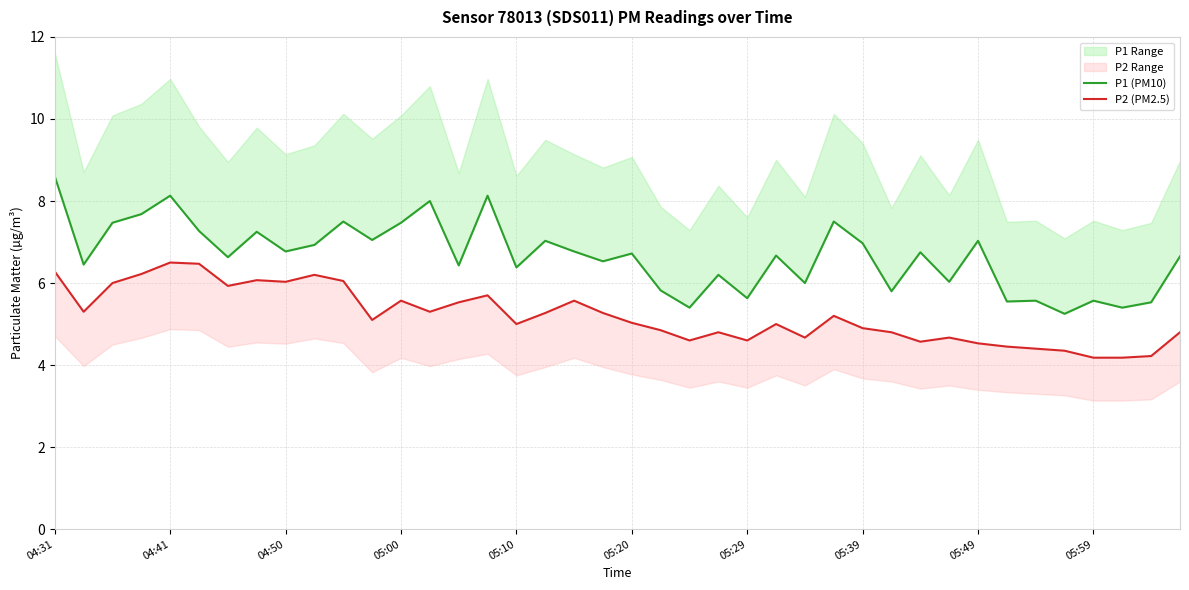

List the series in order of their peak value, lowest first.

P2 (PM2.5), P1 (PM10)